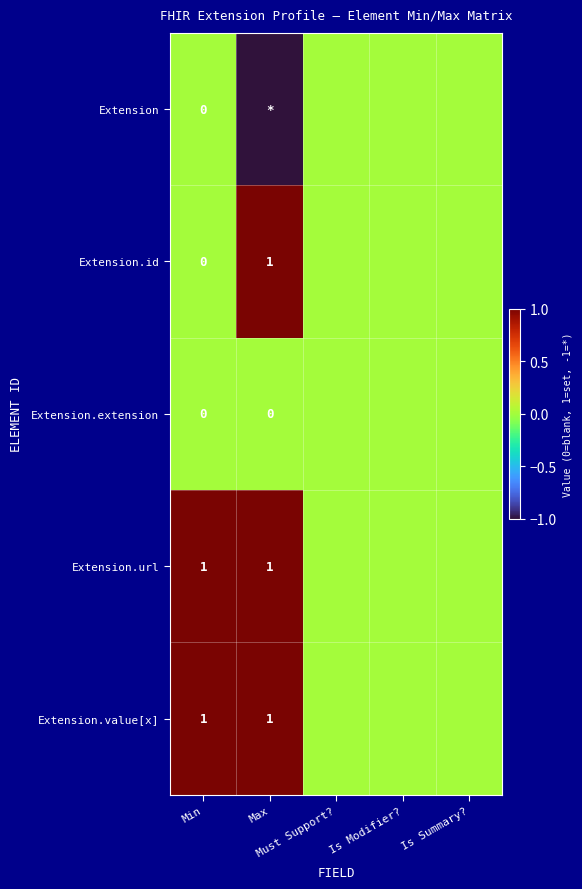

The value of Extension.extension at Min is 0. True or false?

True